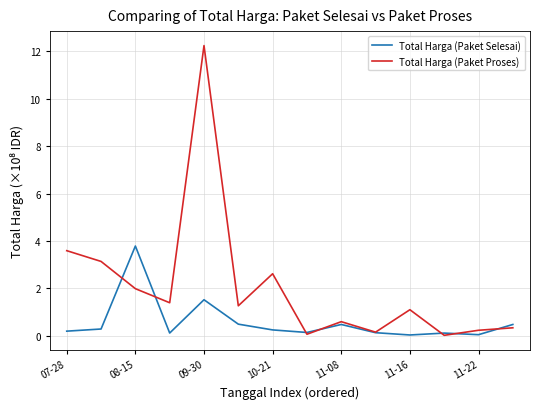

List the series in order of their overall mean, lowest first.

Total Harga (Paket Selesai), Total Harga (Paket Proses)